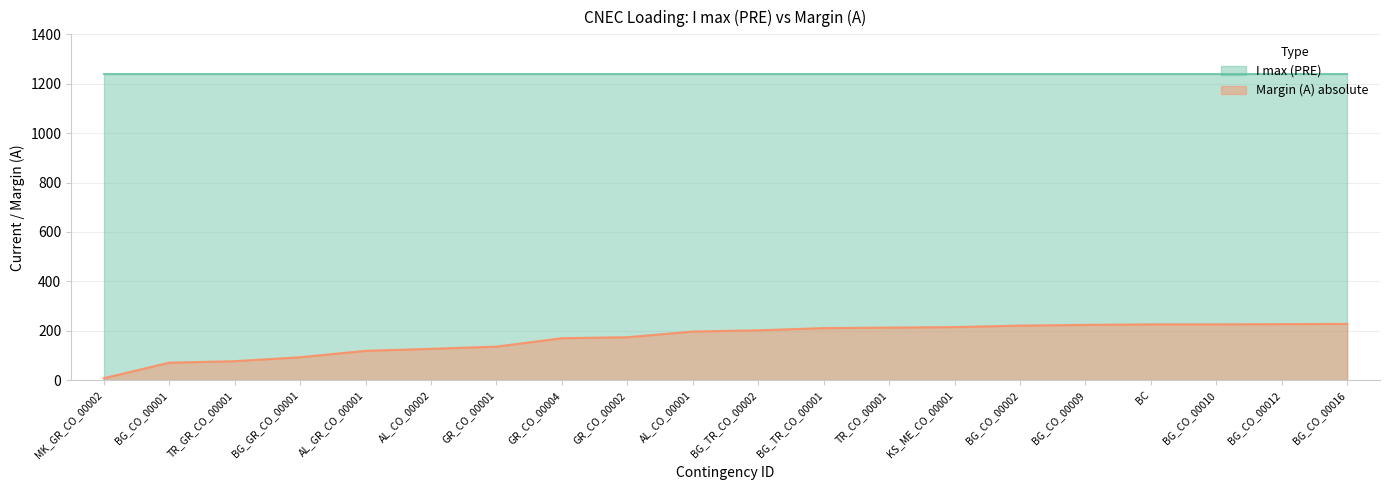

What is the label of the 10th point from the right?

BG_TR_CO_00002